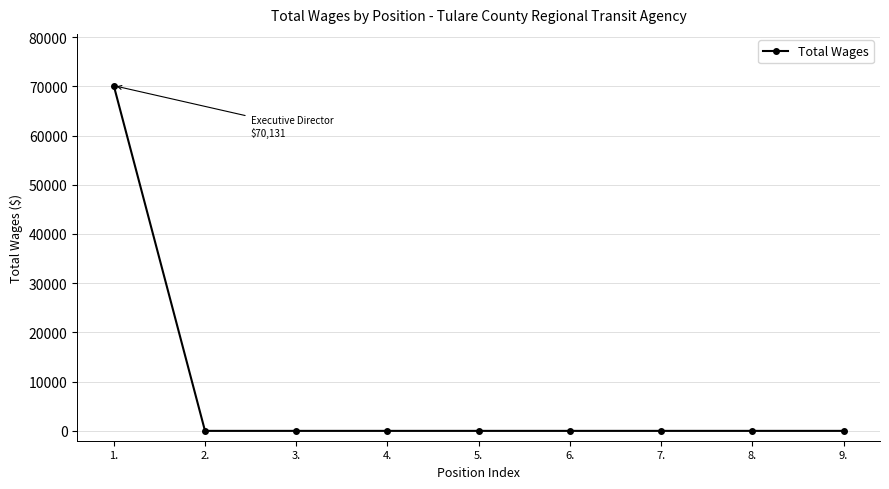

Which has a higher value, 9. or 1.?

1.